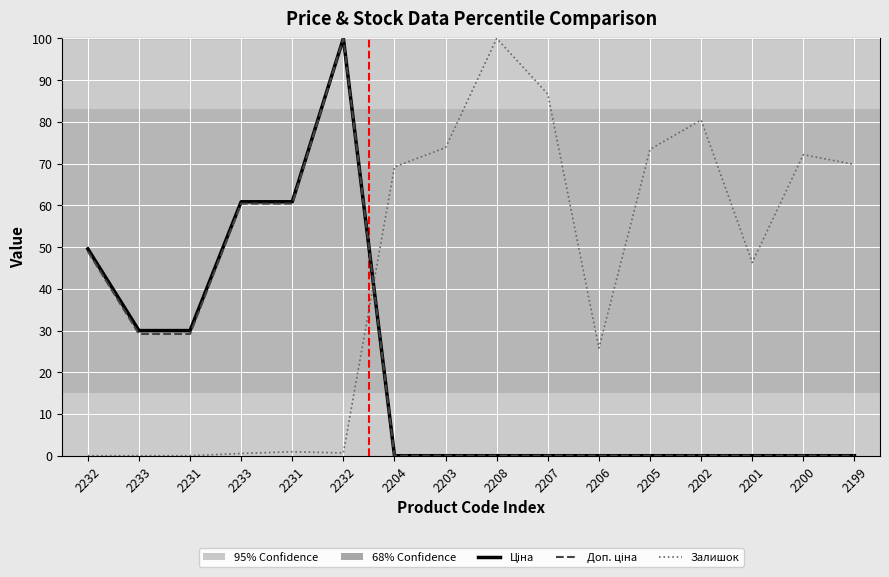

At how many categories does at least one series exceed 31?

13